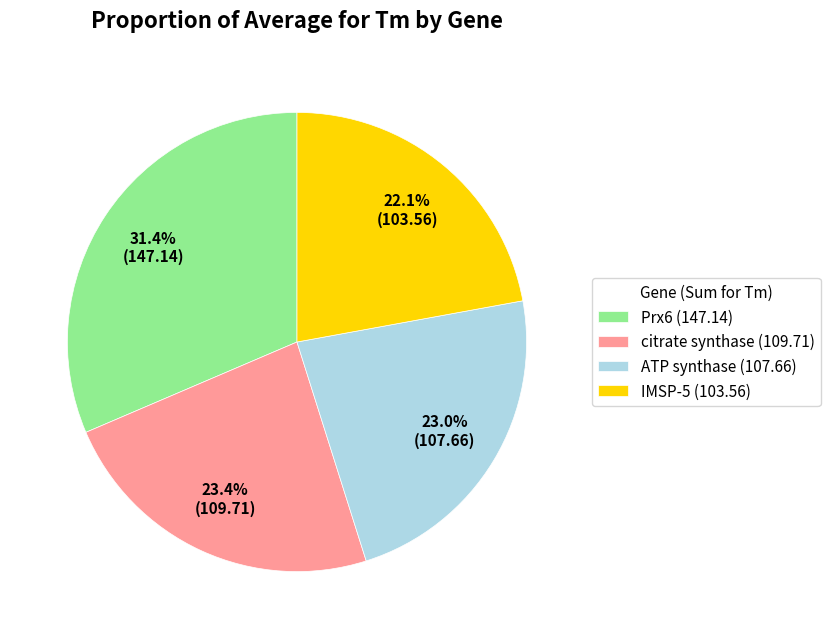

What is the largest slice in the pie chart?

Prx6 (147.14)